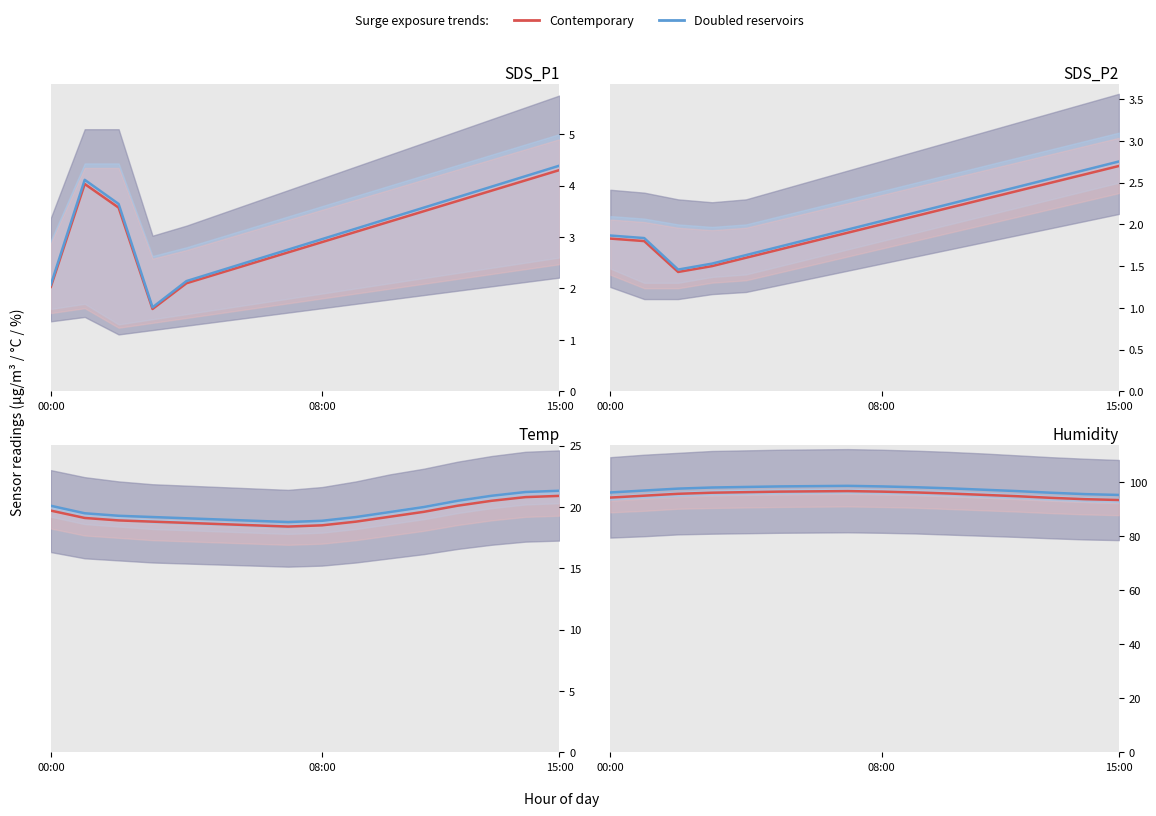

How many values in the Contemporary series exceed 95?

10